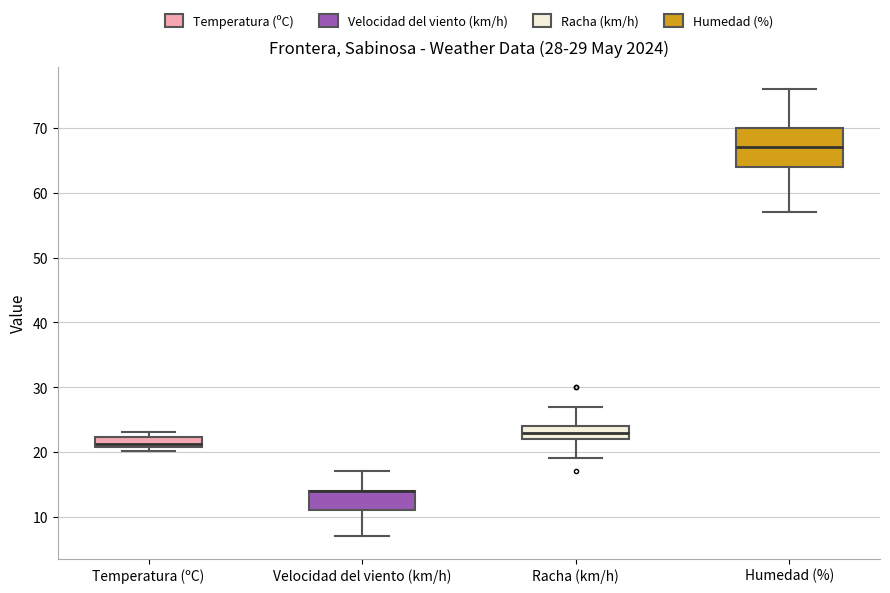

Comparing the boxes themselves (not the whiskers), which one is the tallest?

Humedad (%)